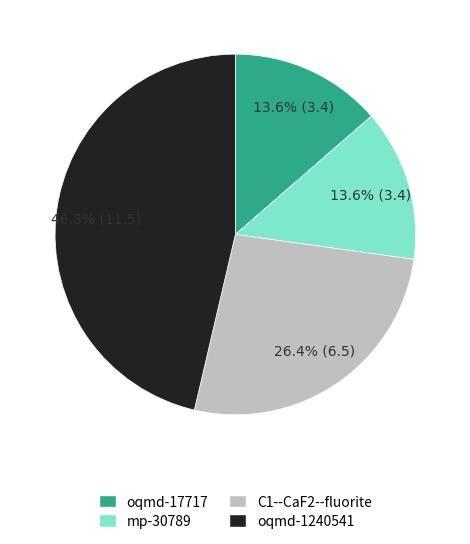

What percentage is the oqmd-1240541 slice, to the nearest percent?

46%